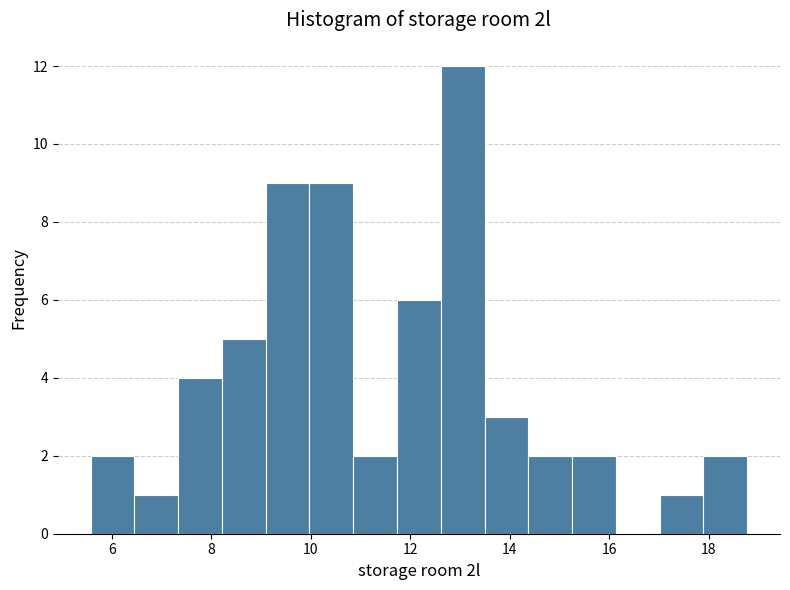

What is the height of the bar covering 11.8 to 12.6 on the x-axis? Neither the bar edges nor the heights are printed on the chart, so give them approximately, as read against the axes.

6